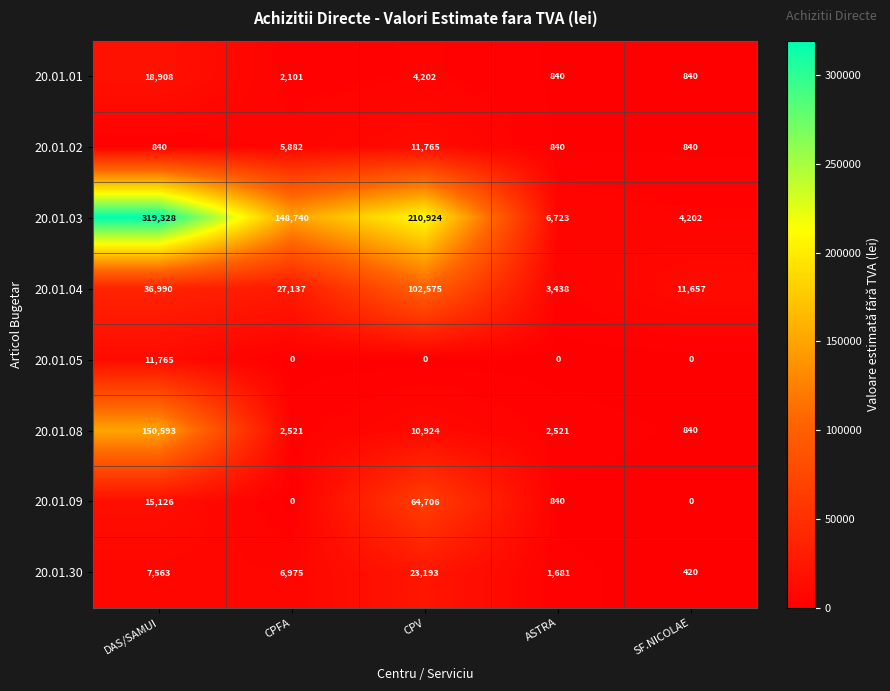

What is the difference between the highest and lowest values at CPV?

210924